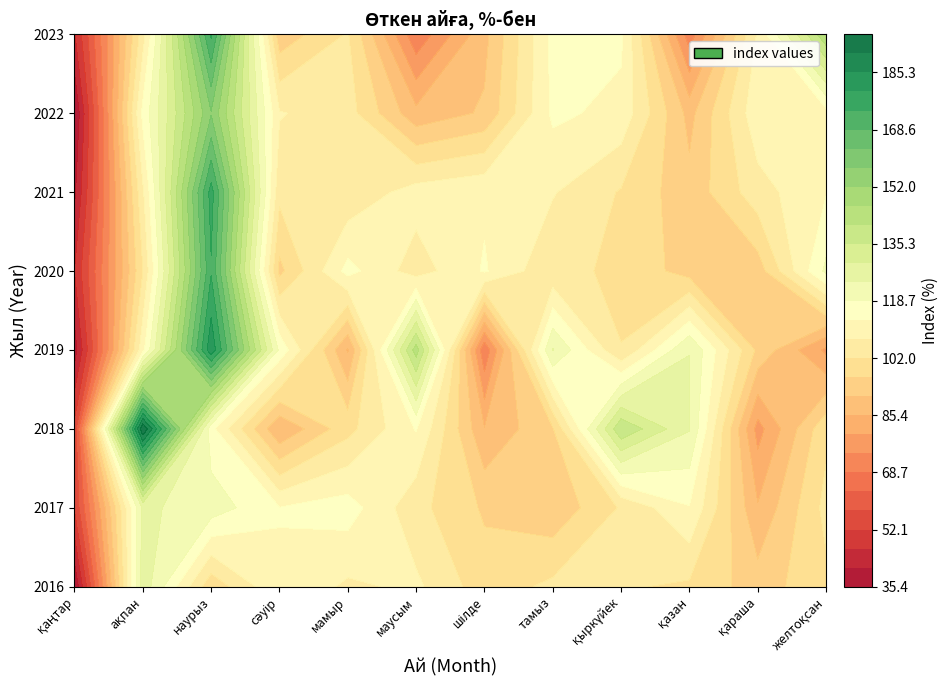

How many series are shown in this chart?

8